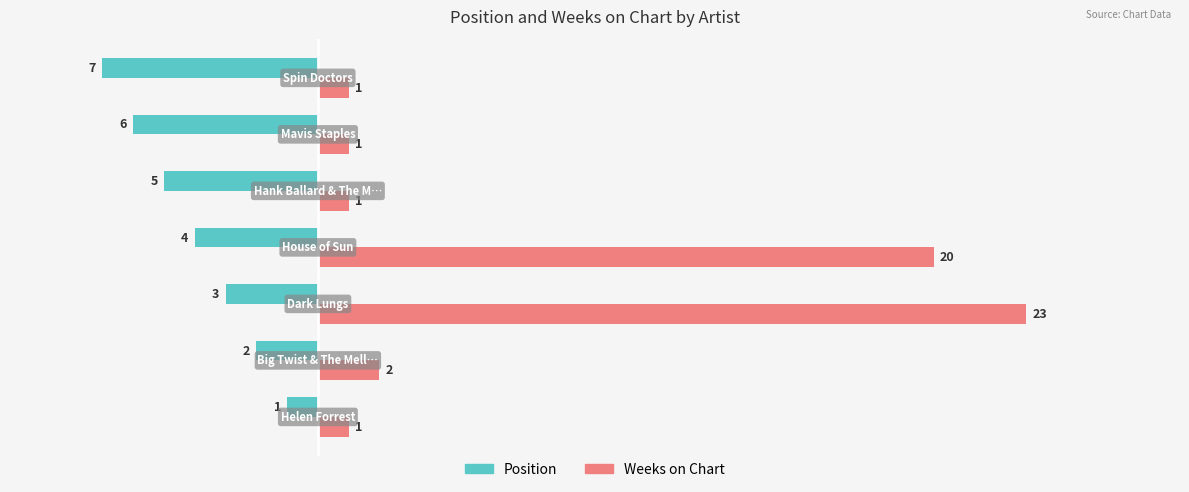

List the series in order of their peak value, lowest first.

Position, Weeks on Chart